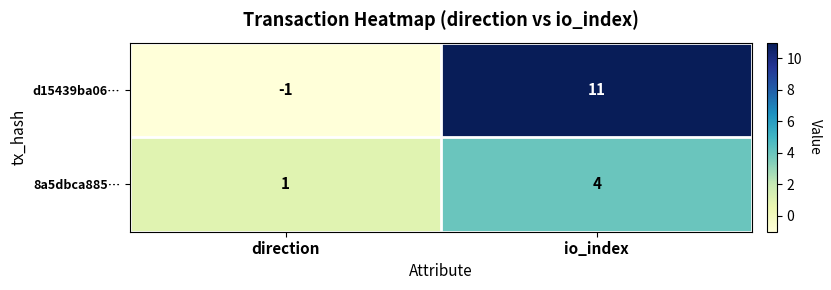

At which label does 8a5dbca885… reach its minimum?

direction